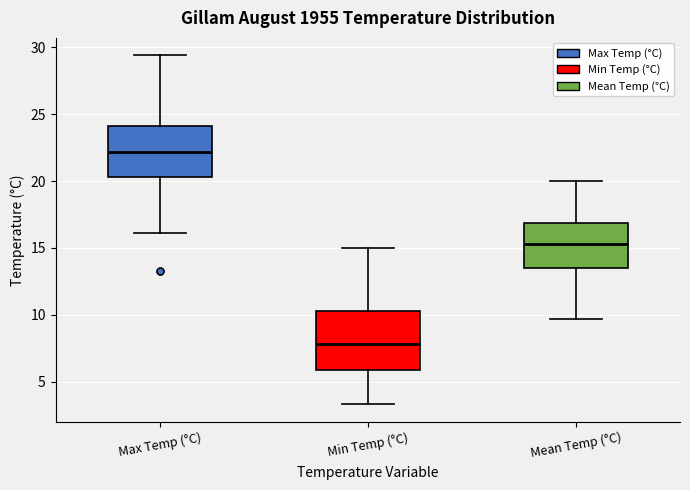

Reading left to right, read every box against the y-axis: the position of its median line, the range the box covers, and the ends of its whiskers. The values are not printed on the chart, so give them approximately, as read against the axis.

Max Temp (°C): median 22.0, box 20.5 to 24.0, whiskers 16.0 to 29.5
Min Temp (°C): median 8.0, box 6.0 to 10.5, whiskers 3.5 to 15.0
Mean Temp (°C): median 15.5, box 13.5 to 17.0, whiskers 9.5 to 20.0